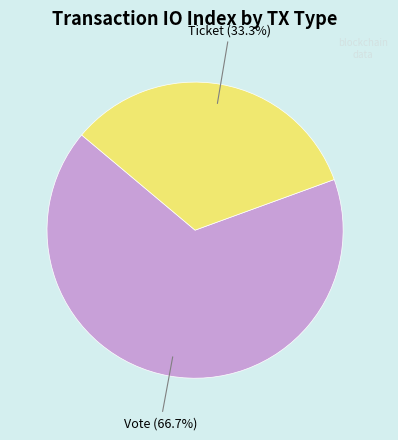

What is the total percentage of Ticket and Vote?

100.0%